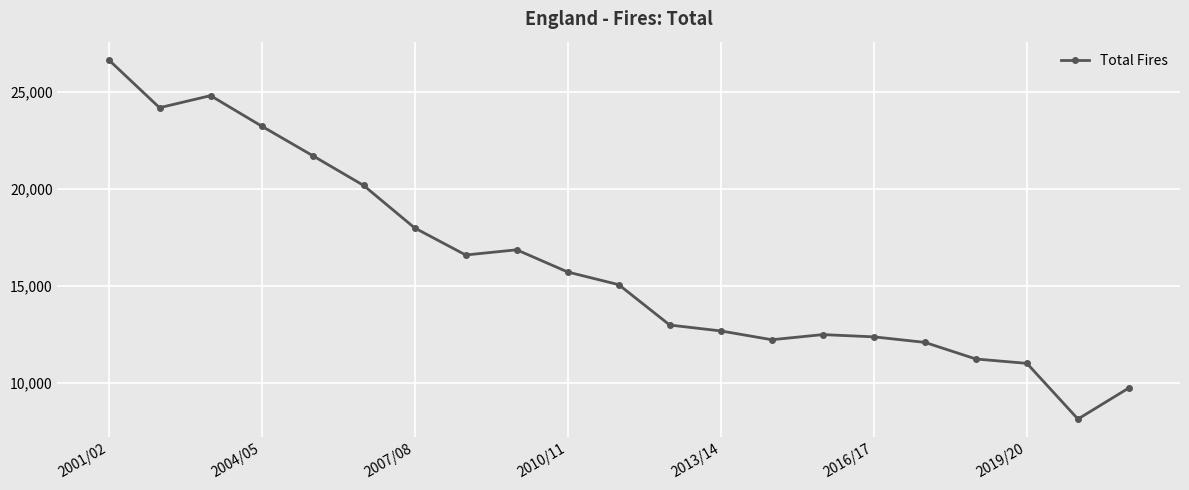

Reading left to right, transcribe all the data shown in this chart.

26670	24194	24815	23248	21726	20189	18000	16607	16874	15730	15077	12998	12695	12242	12506	12390	12105	11249	11024	8156	9761